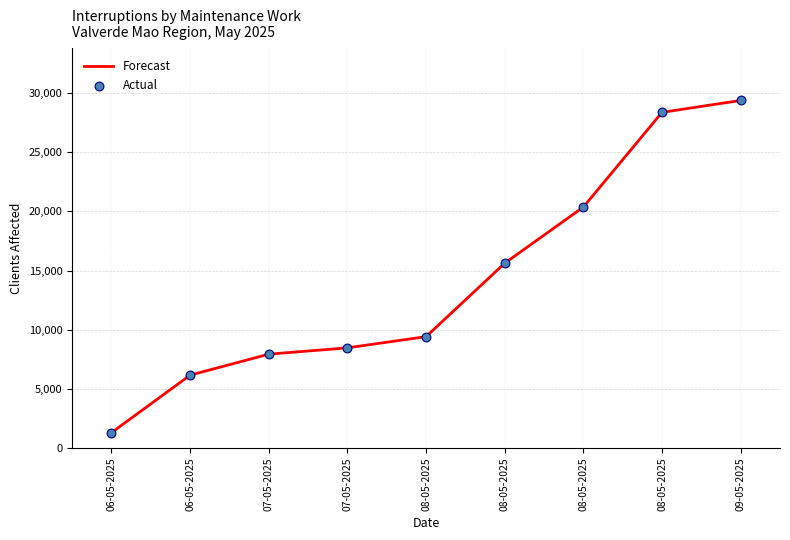

Is this an area chart (filled region under the line)?

No